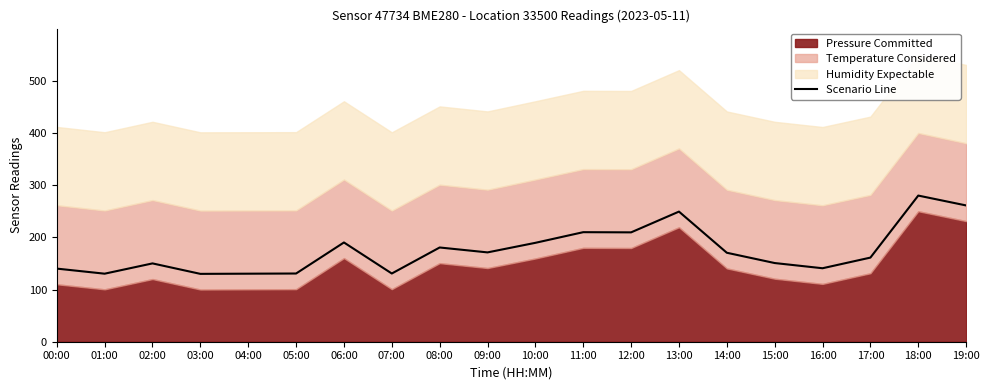

How many lines are shown in the chart?

1